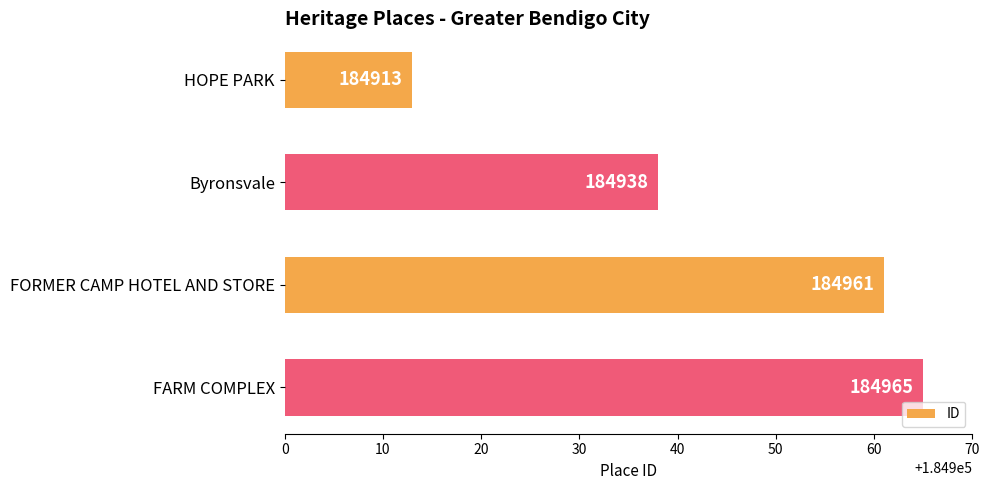

What is the minimum value shown in the chart?

184913